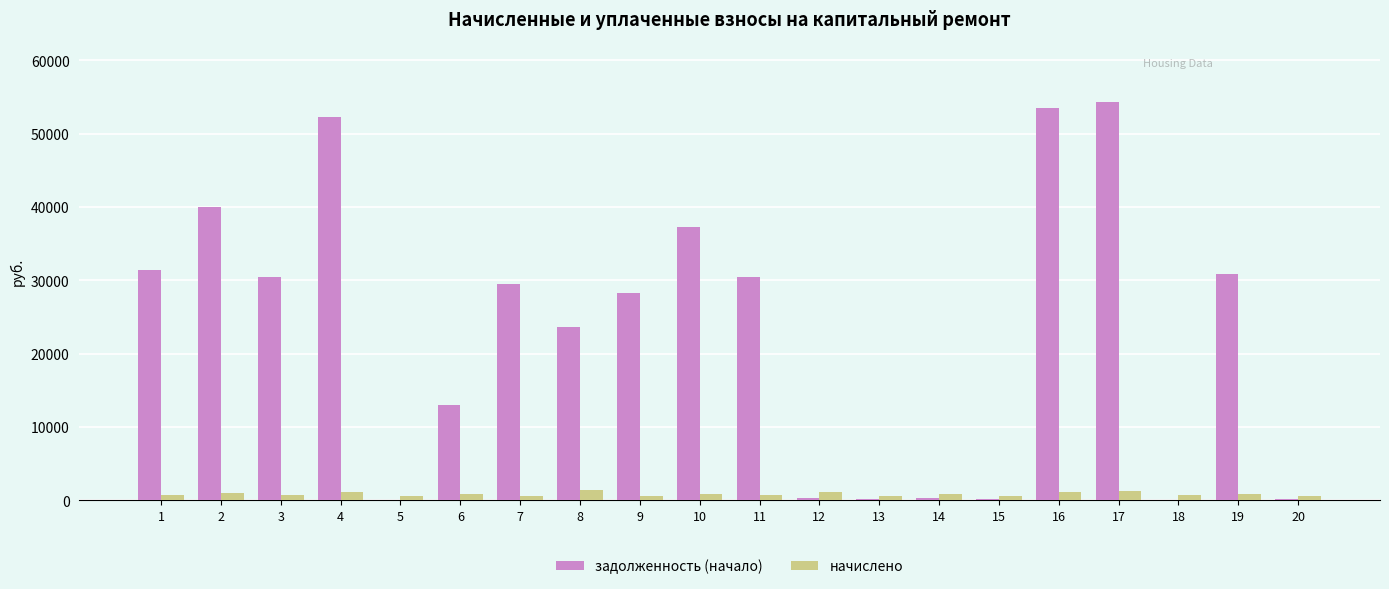

What is the sum of all начислено values?

17646.8